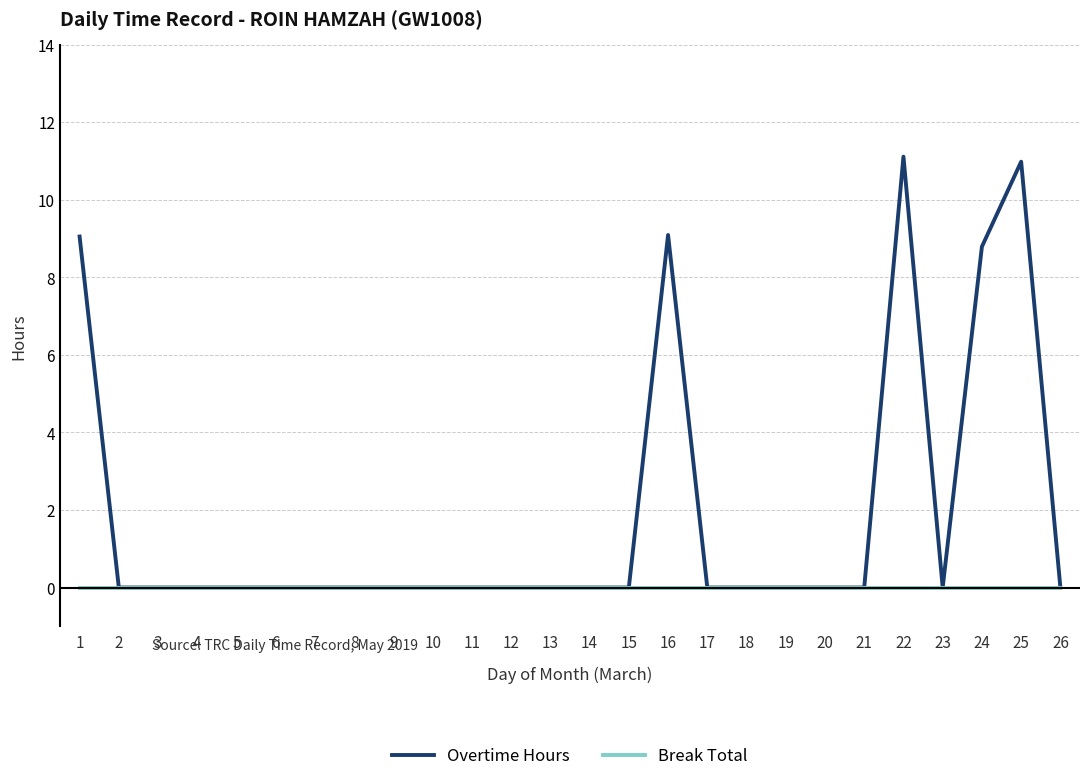

How many lines are shown in the chart?

2